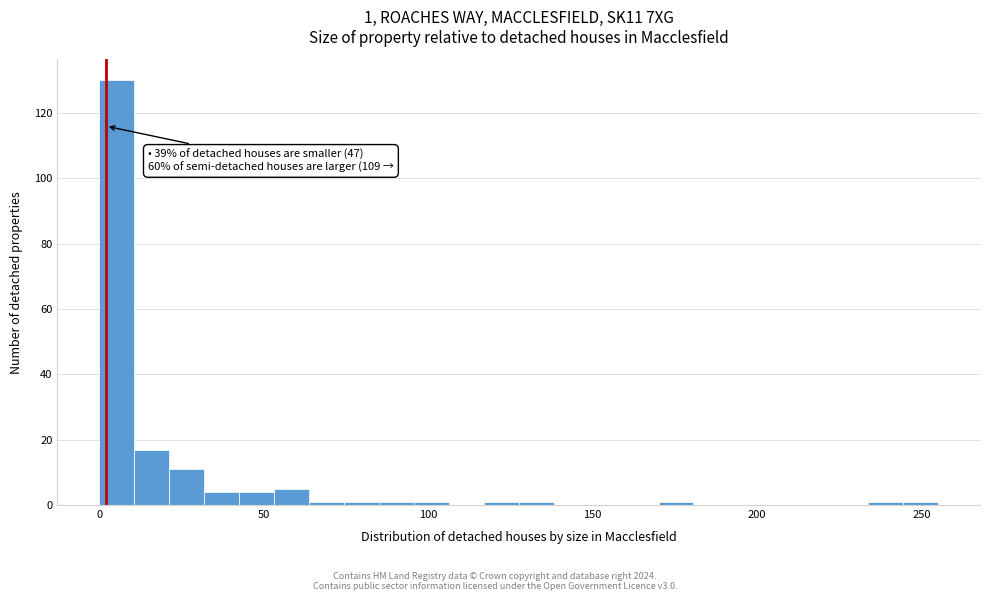

Read against the x-axis, roughly where is the centre of the tallest bar?

5